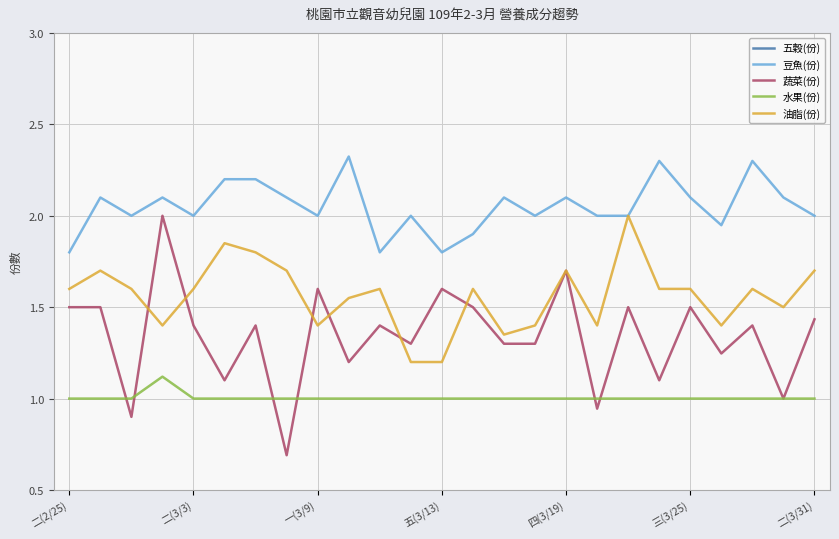

Is it true that 油脂(份) equals 2.3 at 四(3/19)?

False